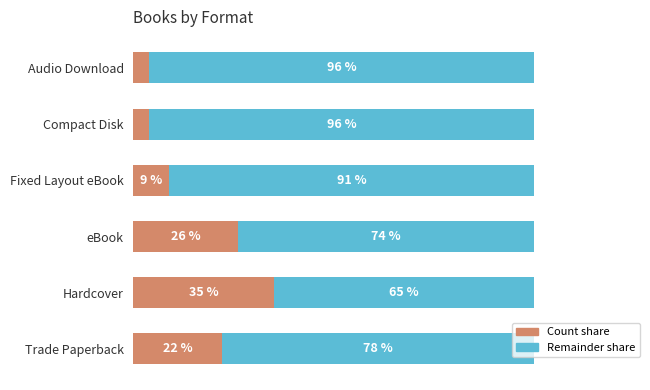

What are all the series names shown in the legend?

Count share, Remainder share